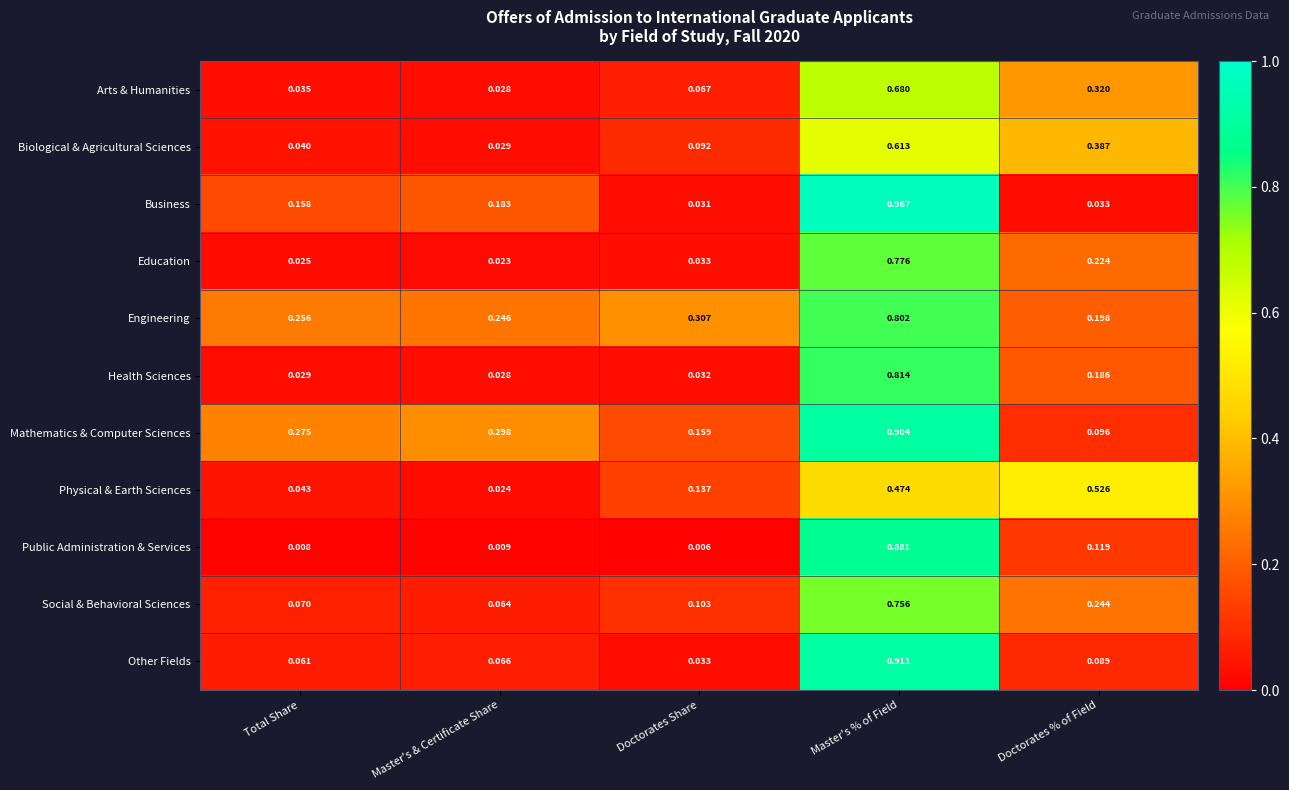

At how many categories does at least one series exceed 0?

5